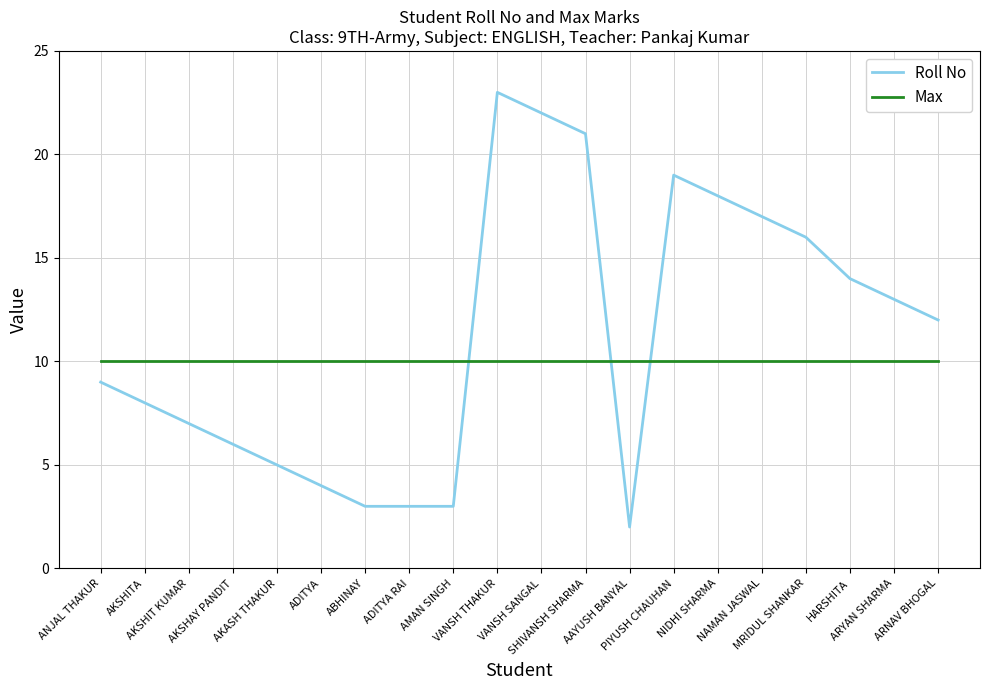

List the series in order of their overall mean, highest first.

Roll No, Max